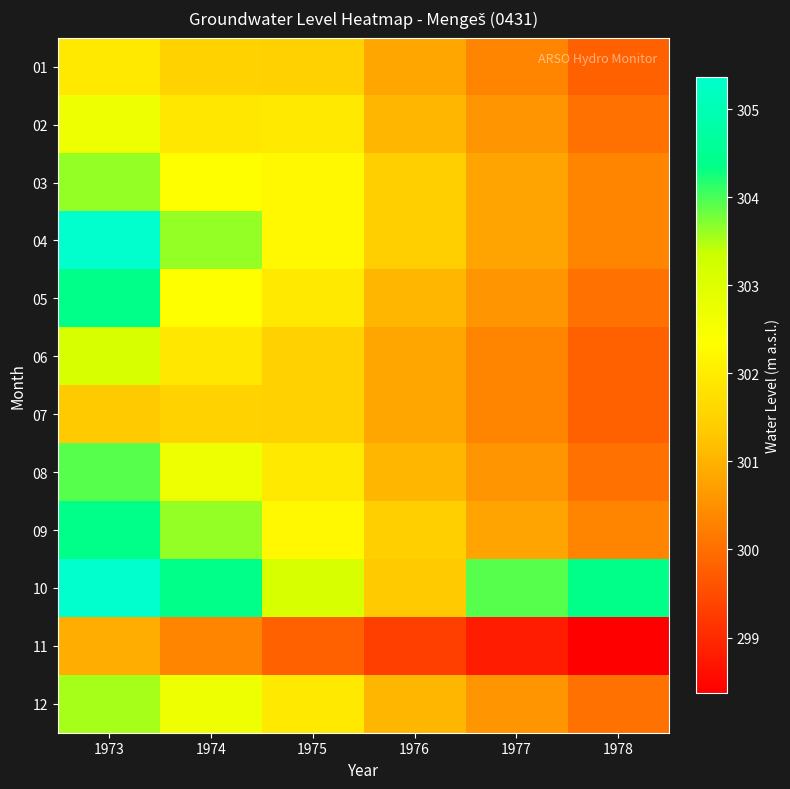

How many categories are shown in the chart?

6